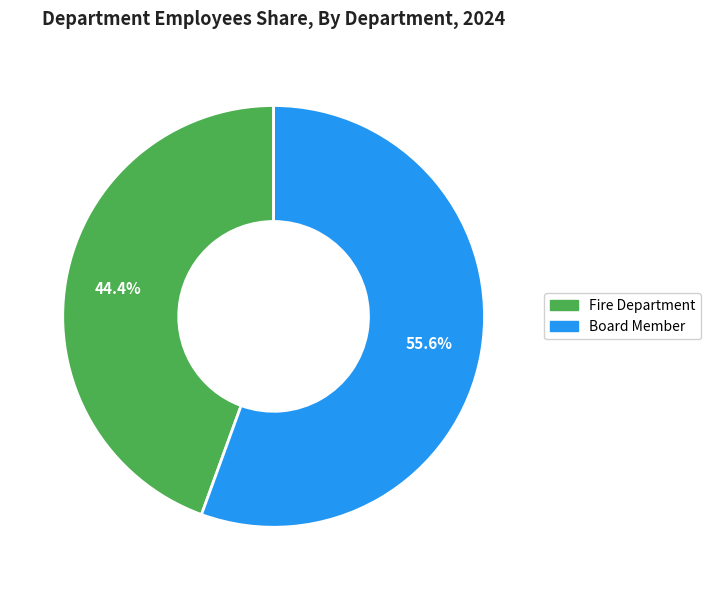

To the nearest percent, what is the difference between the largest and smallest slice percentages?

11%